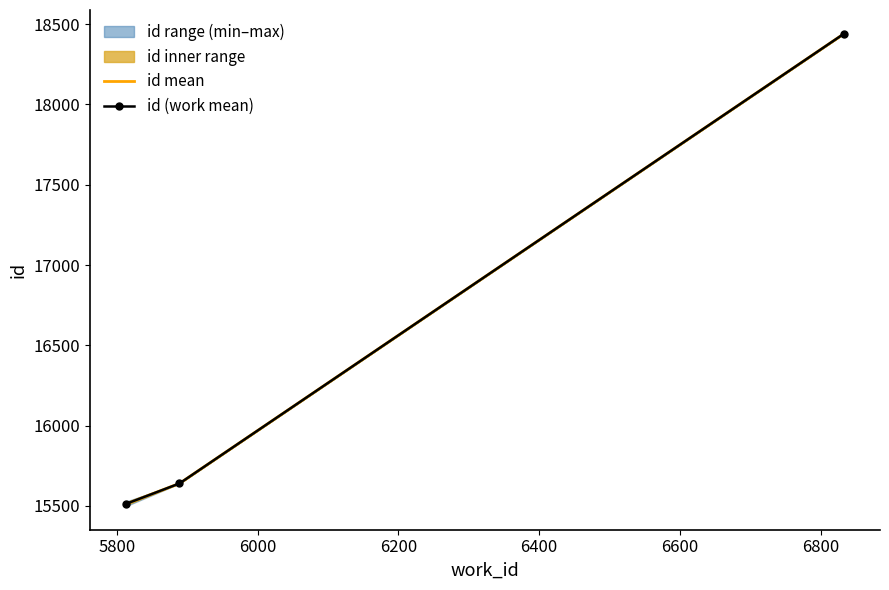

What is the change in value from 5813 to 6833?

+2914